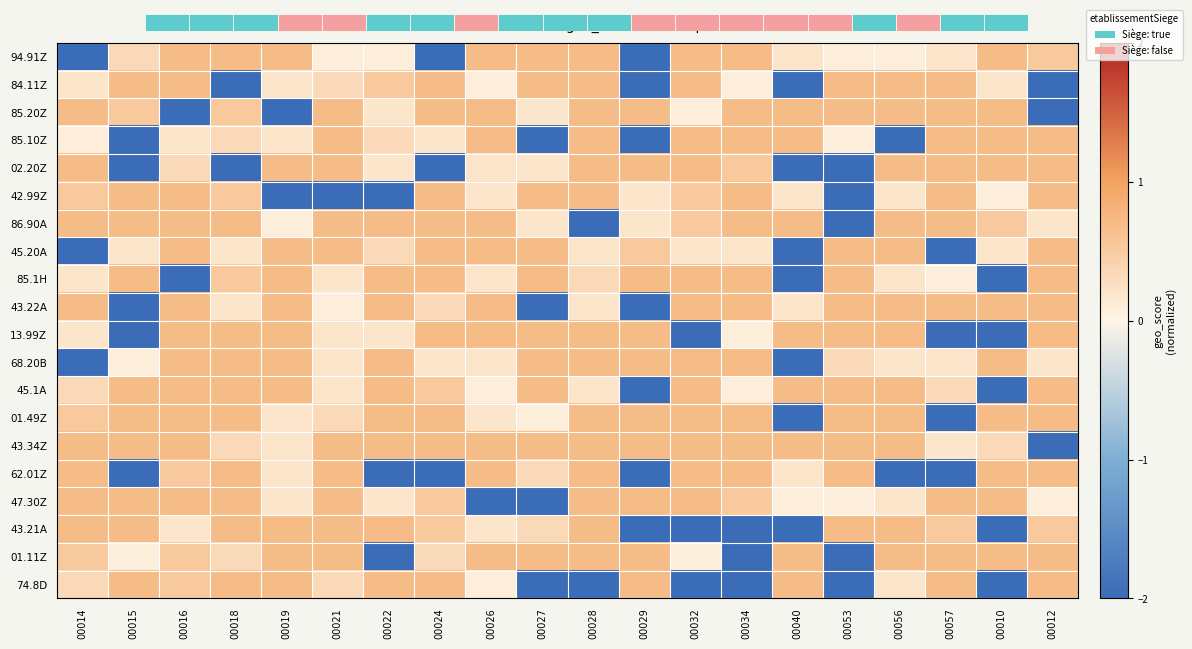

Which has a higher value, 00056 or 00018?

00018